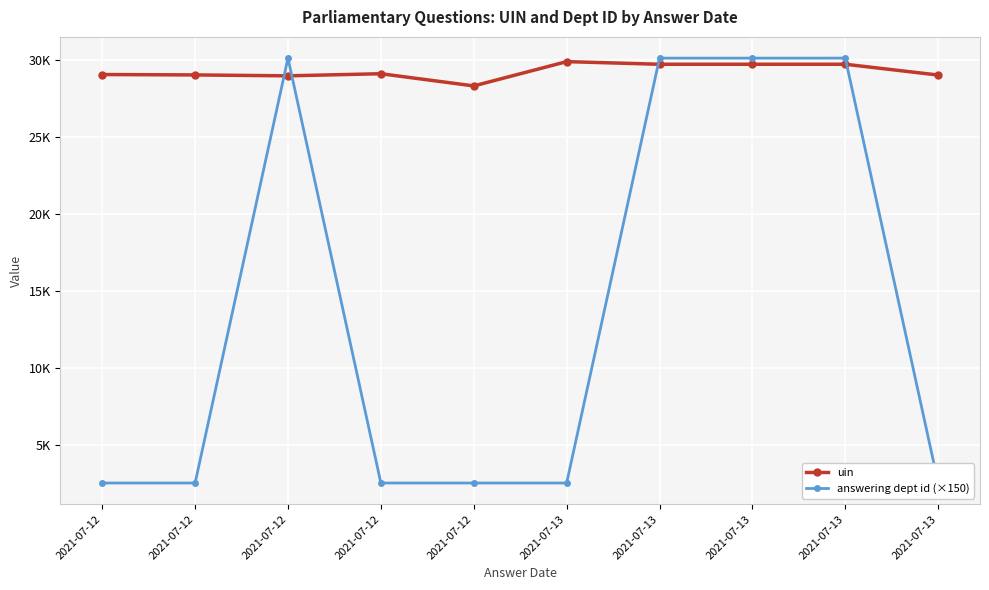

Count the number of data series in this chart.

2